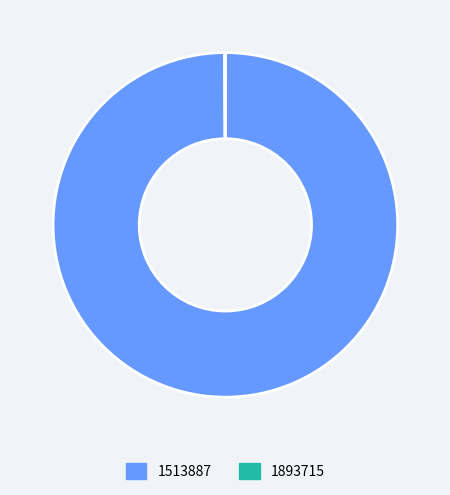

Which category accounts for the majority?

1513887